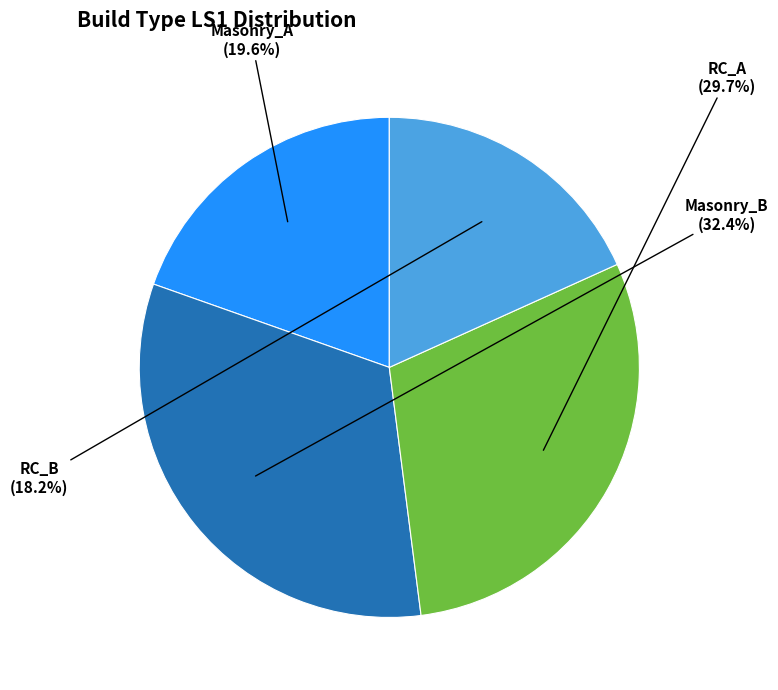

To the nearest percent, what is the combined percentage of RC_B and Masonry_A?

38%